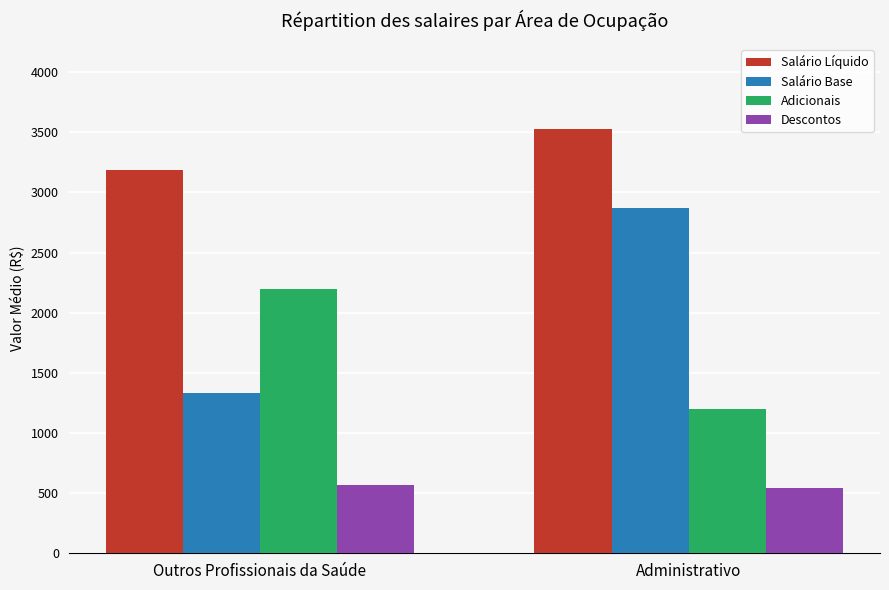

Which series changed the most between Outros Profissionais da Saúde and Administrativo?

Salário Base